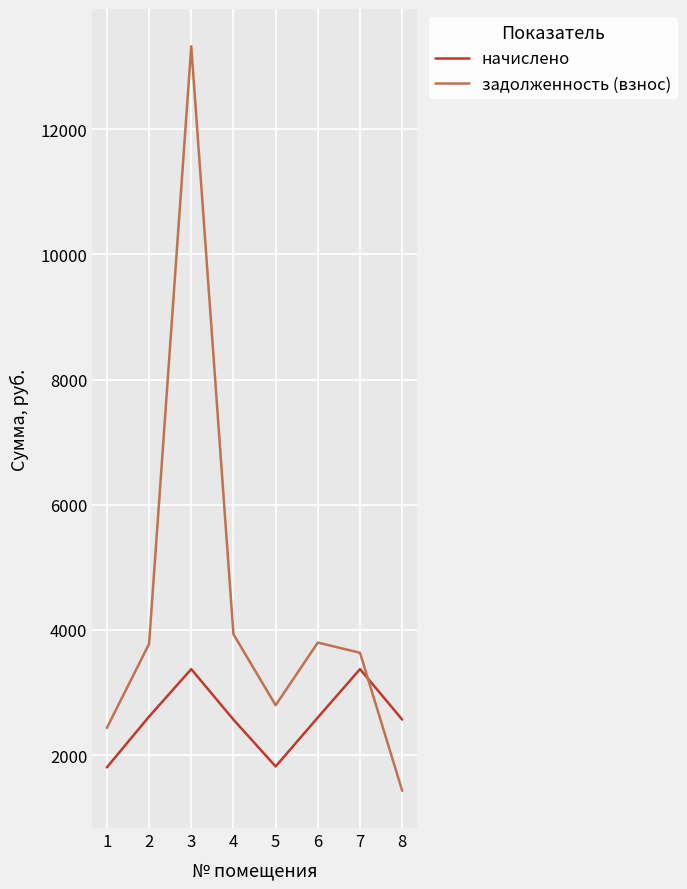

What is the highest value of the начислено series?

3372.8